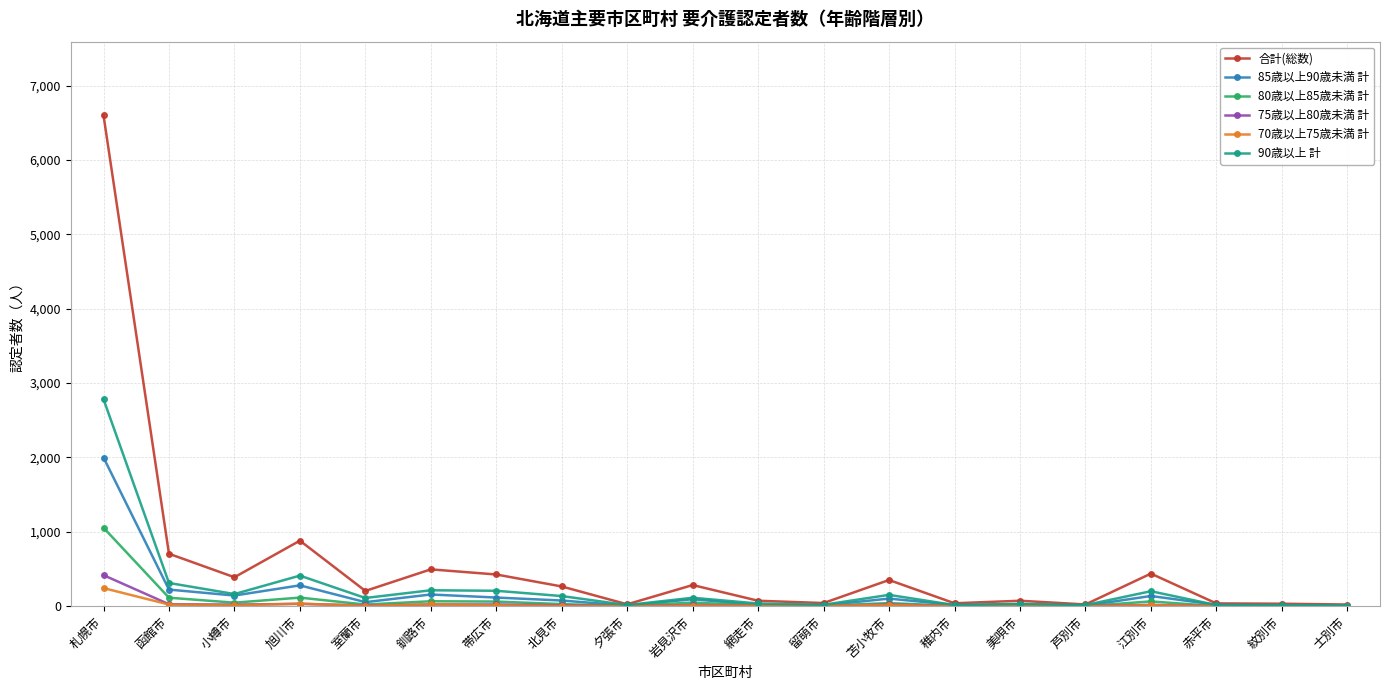

What is the value of the 85歳以上90歳未満 計 point at the 1st from the left?

1999